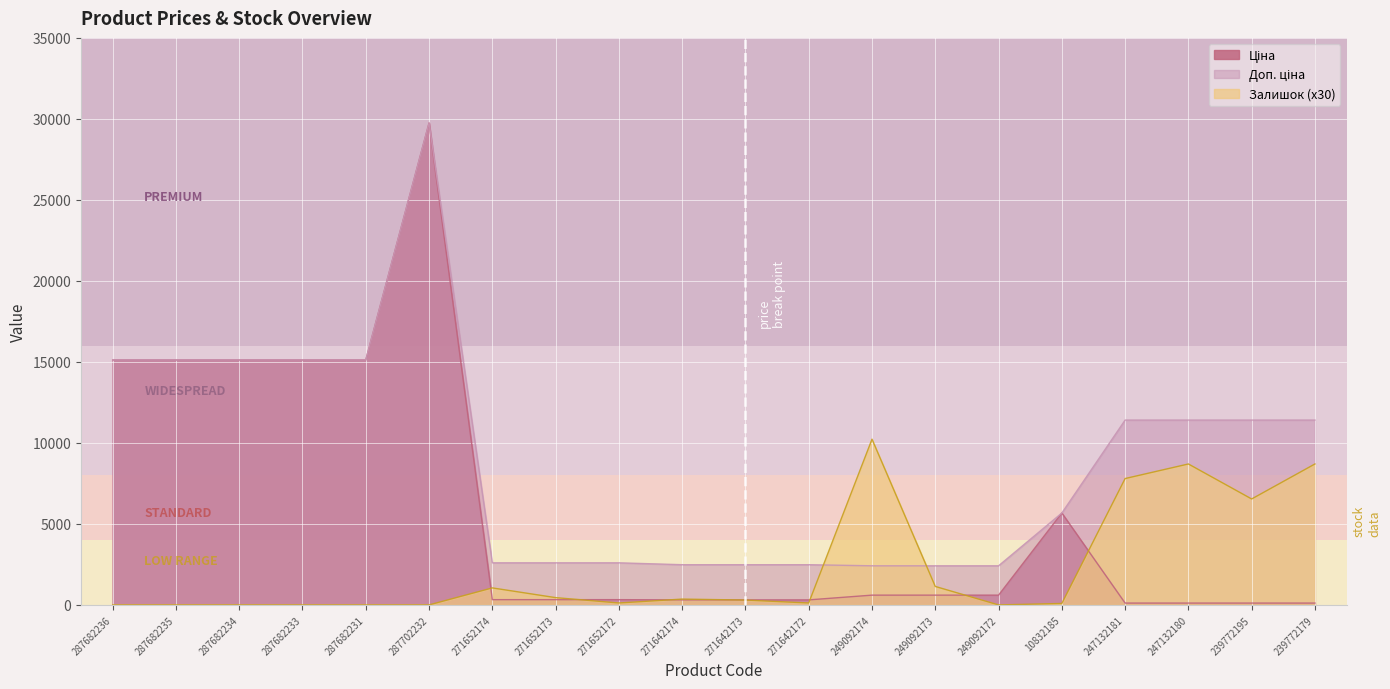

True or false: Залишок has a value of -5915.2 at 287682236.

False